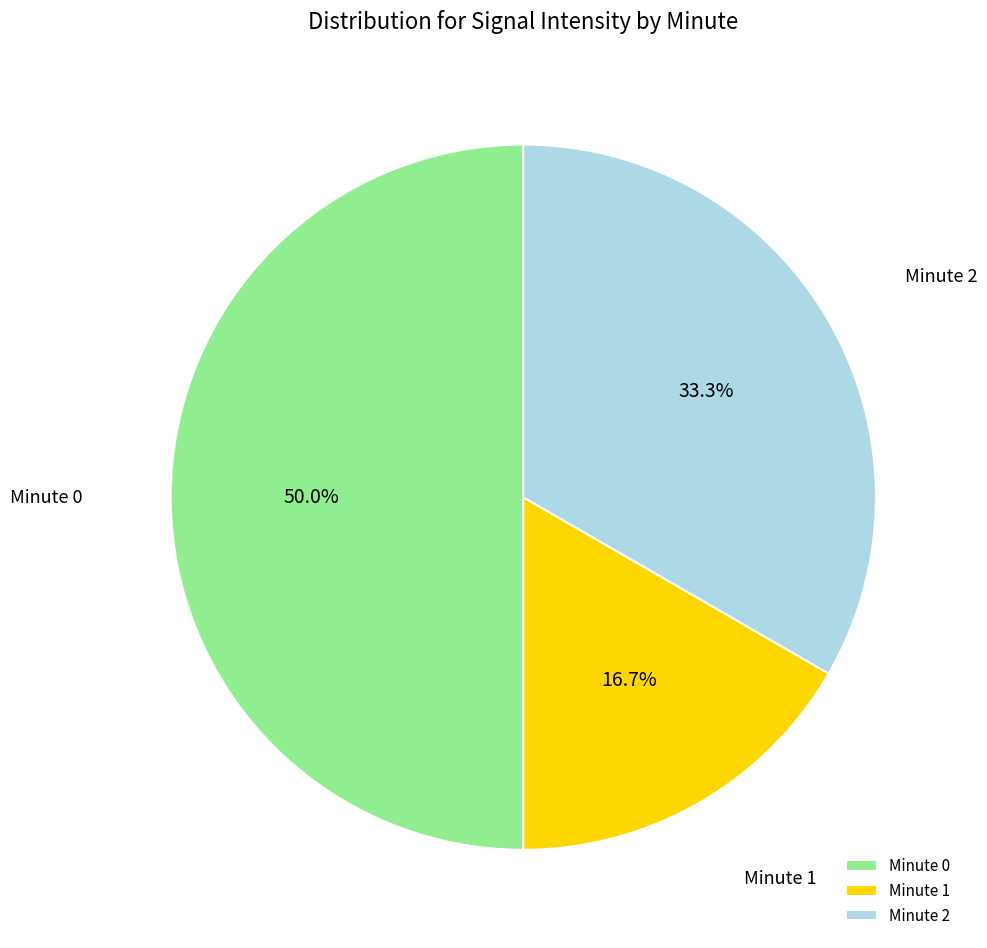

Does Minute 2 account for over 50% of the chart?

No